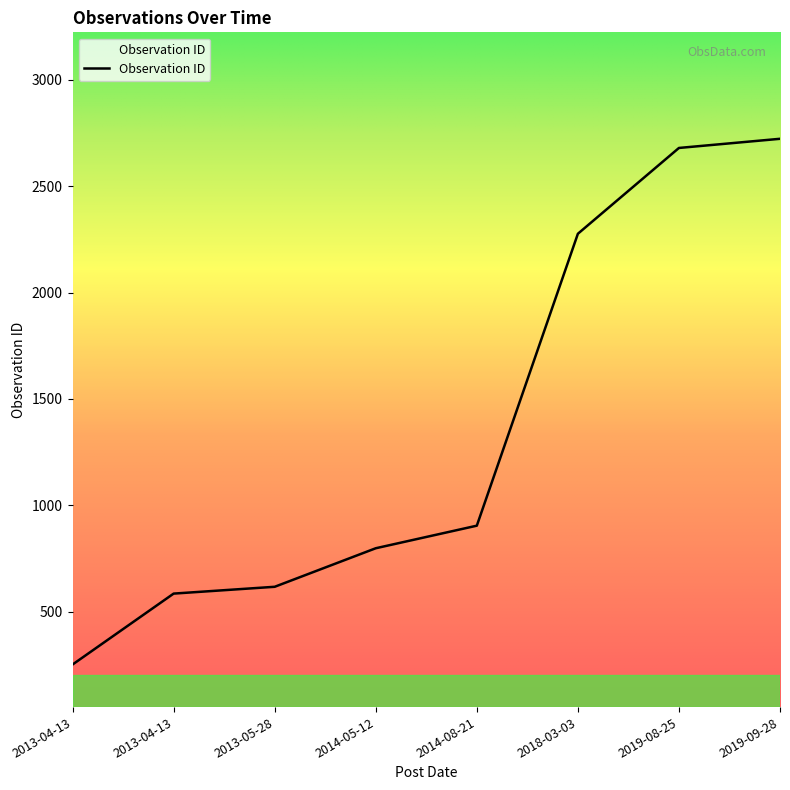

What is the average value?

1355